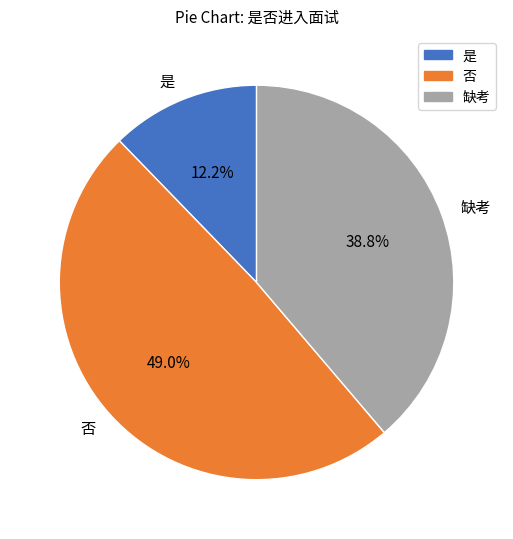

Is the sum of 否 and 缺考 greater than half?

Yes